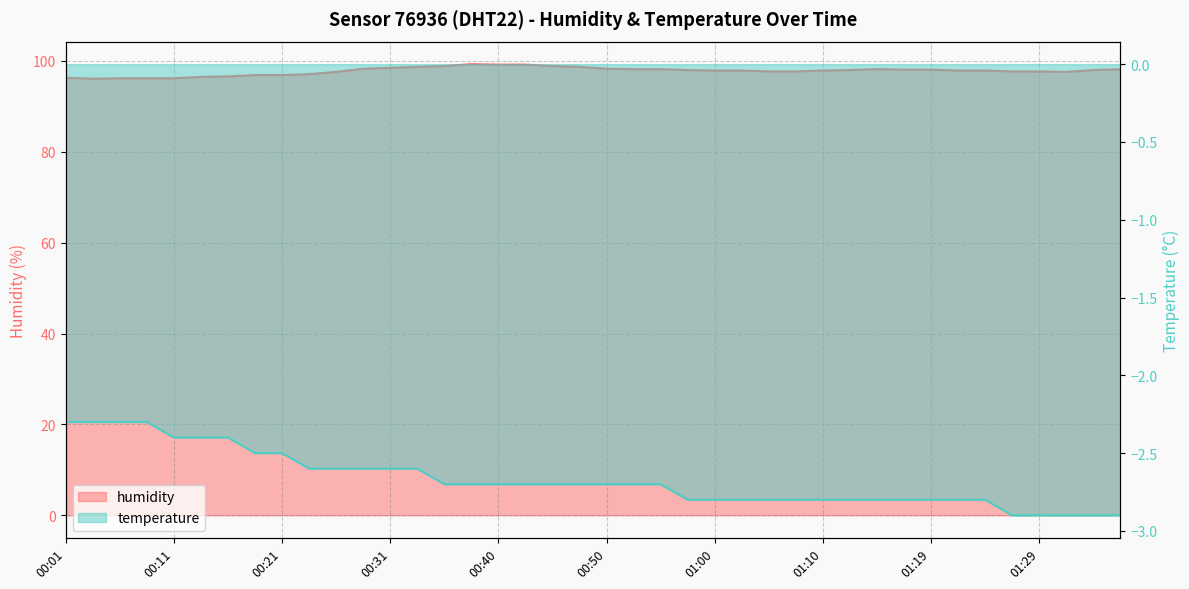

Is the value of temperature at 01:32 greater than the value of humidity at 01:12?

No